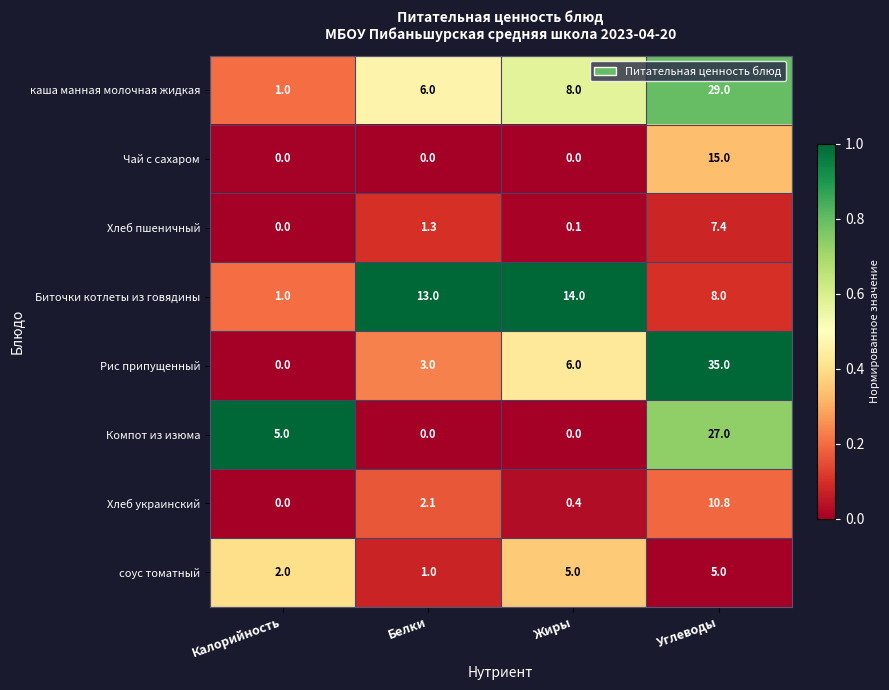

What is the average value of the каша манная молочная жидкая series?

11.0